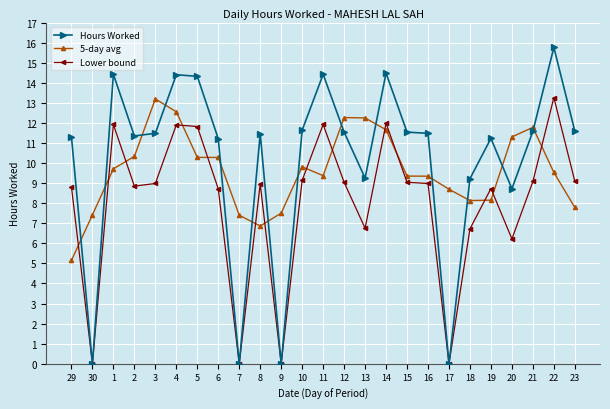

True or false: Hours Worked has more than 0 interior local peaks.

True